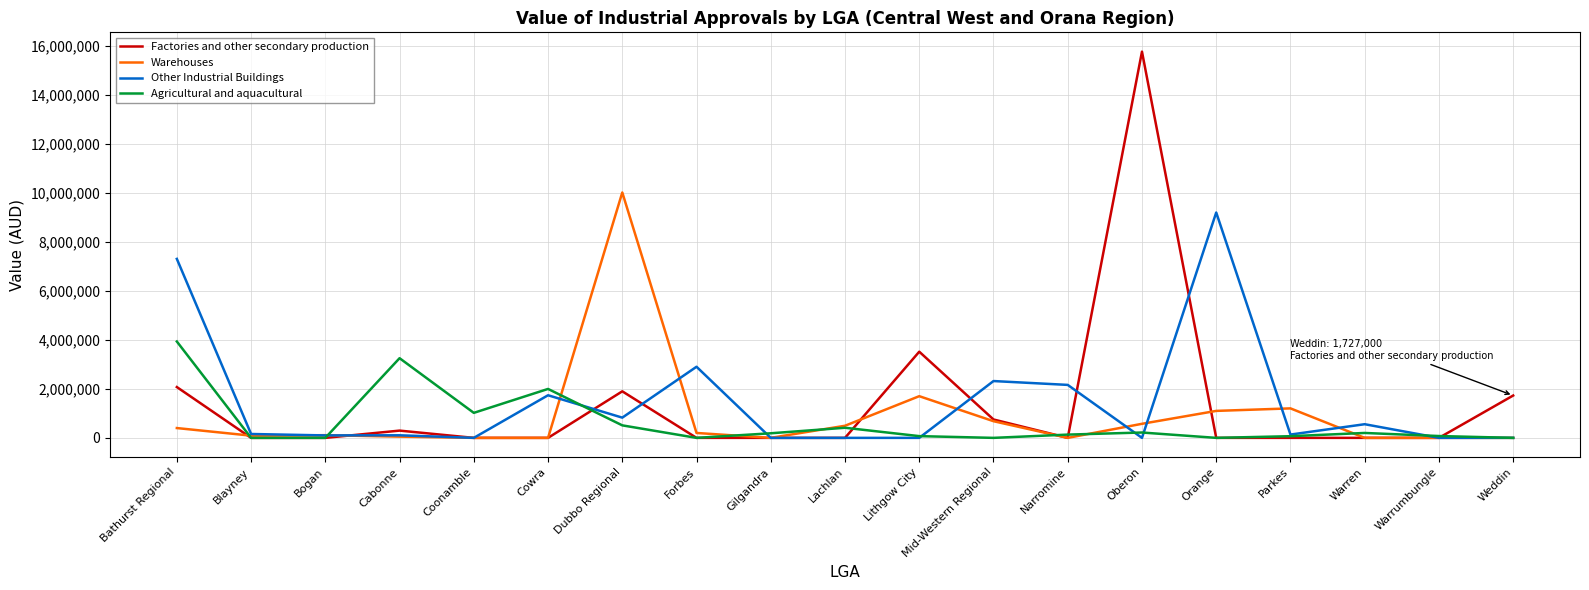

Is it true that Factories and other secondary production equals 1898000 at Dubbo Regional?

True